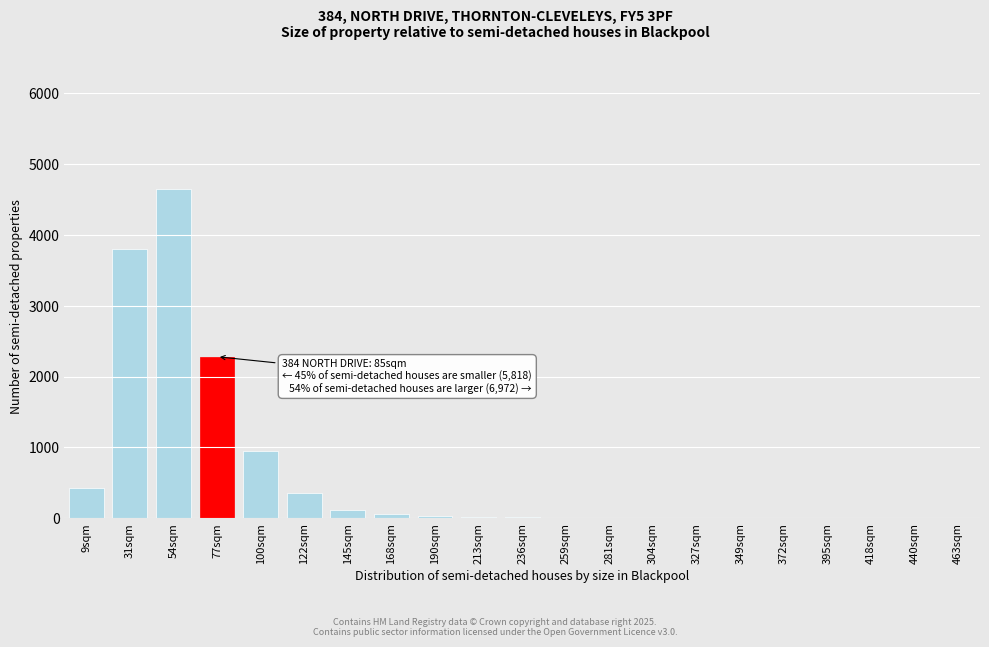

What is the greatest value displayed?

4650